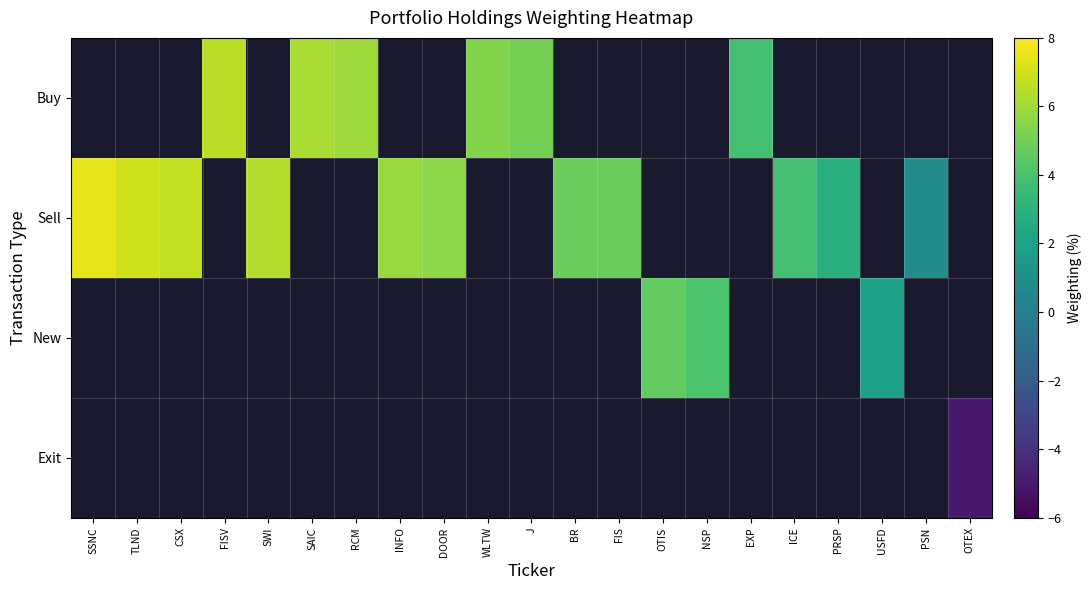

Count the number of data series in this chart.

4